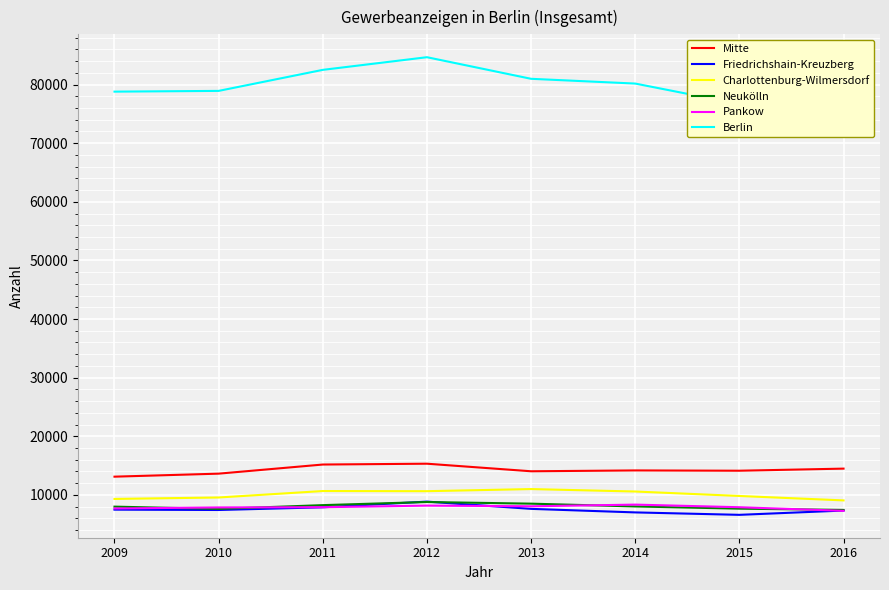

What is the value of the Pankow point at the 4th from the left?

8172